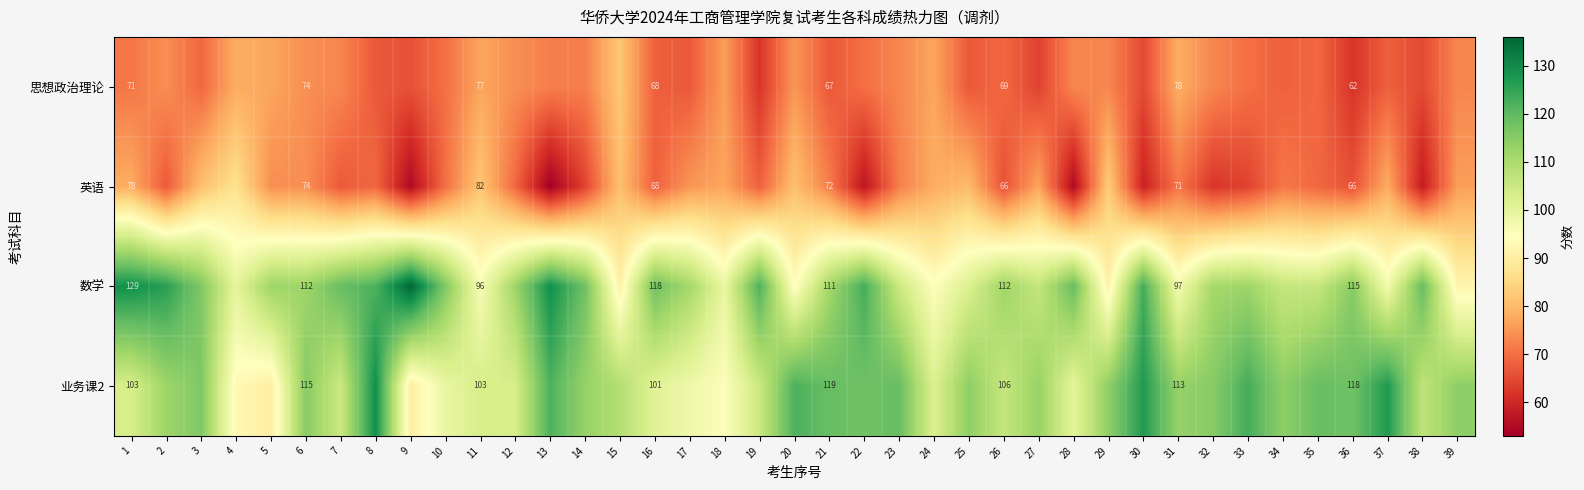

True or false: 英语 has a value of 138 at 11.

False